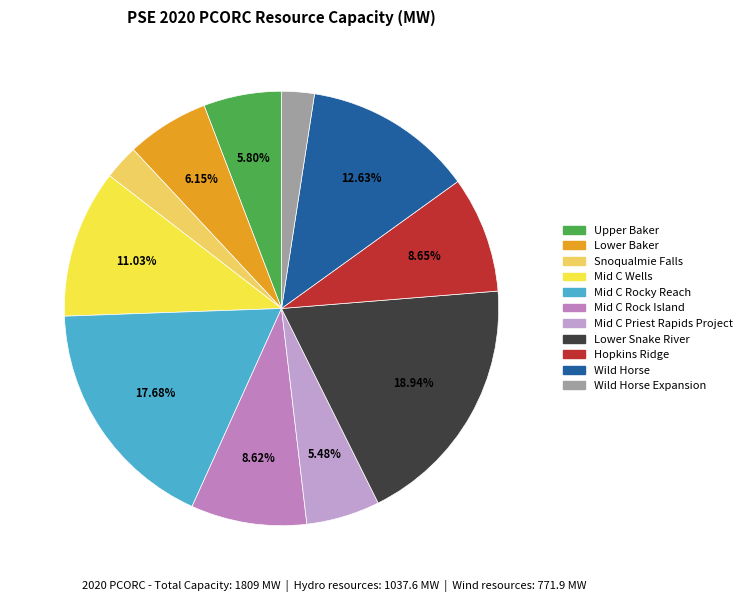

Which has a higher value, Mid C Rocky Reach or Mid C Priest Rapids Project?

Mid C Rocky Reach